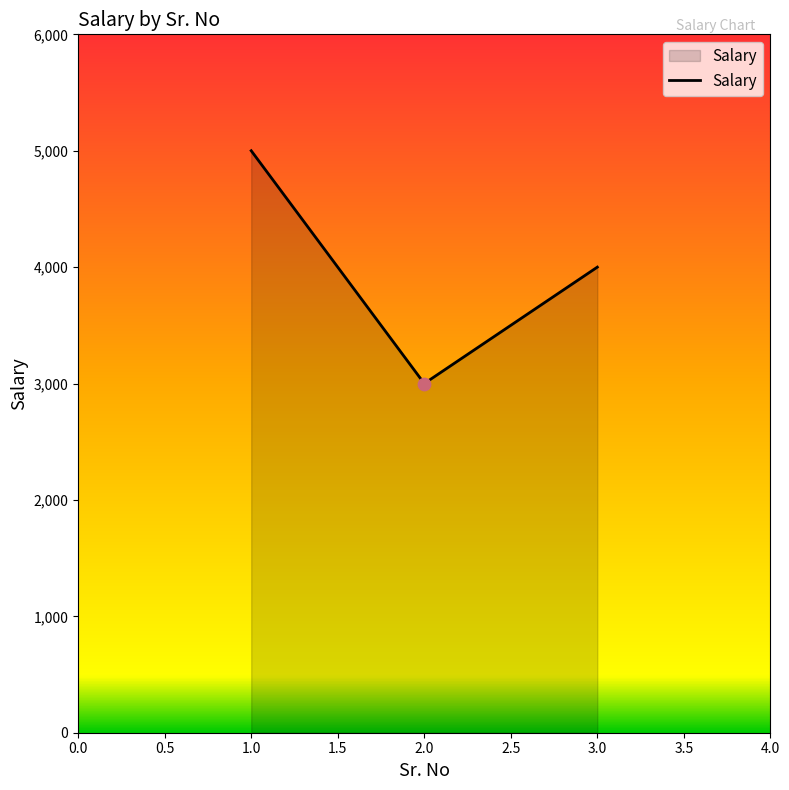

What is the change in value from 1.0 to 2.0?

-2000